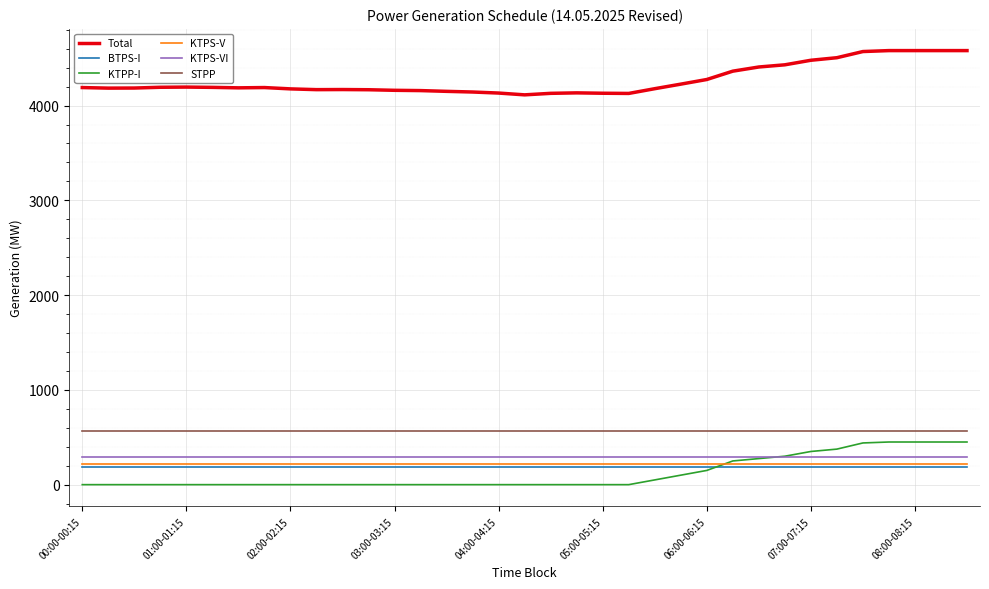

True or false: KTPP-I and STPP cross at least once.

False